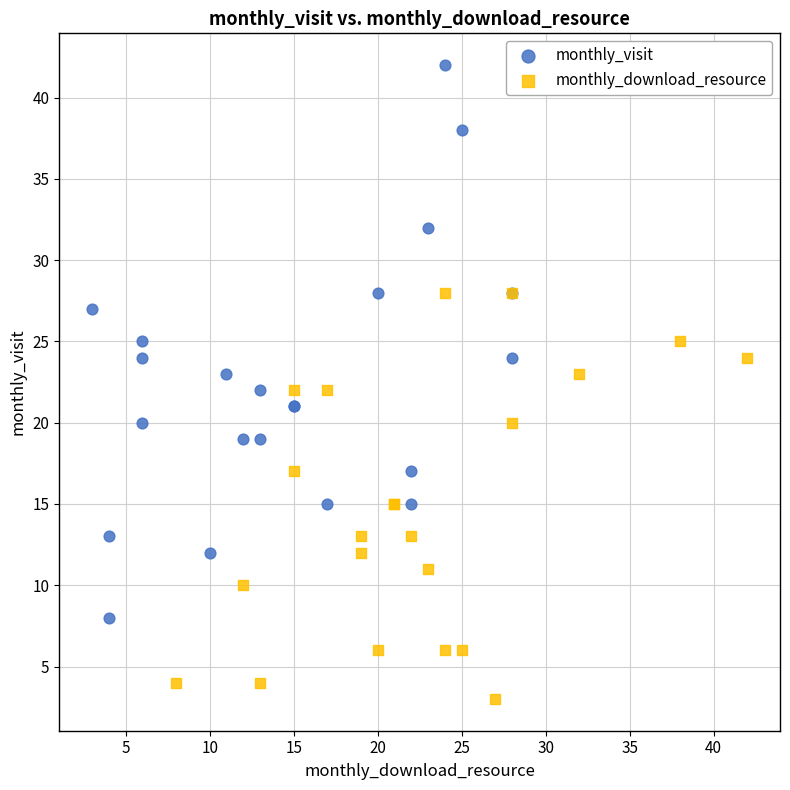

What are all the series names shown in the legend?

monthly_visit, monthly_download_resource